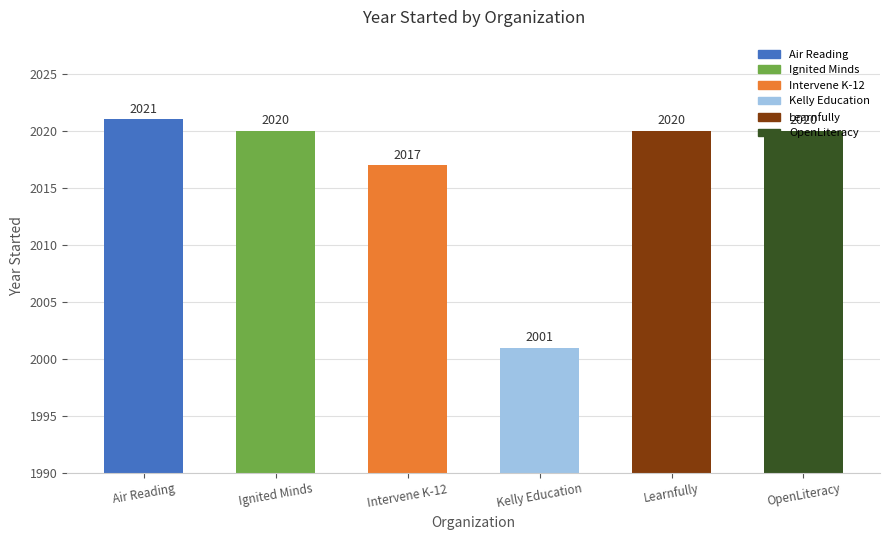

What position from the left is Intervene K-12?

3